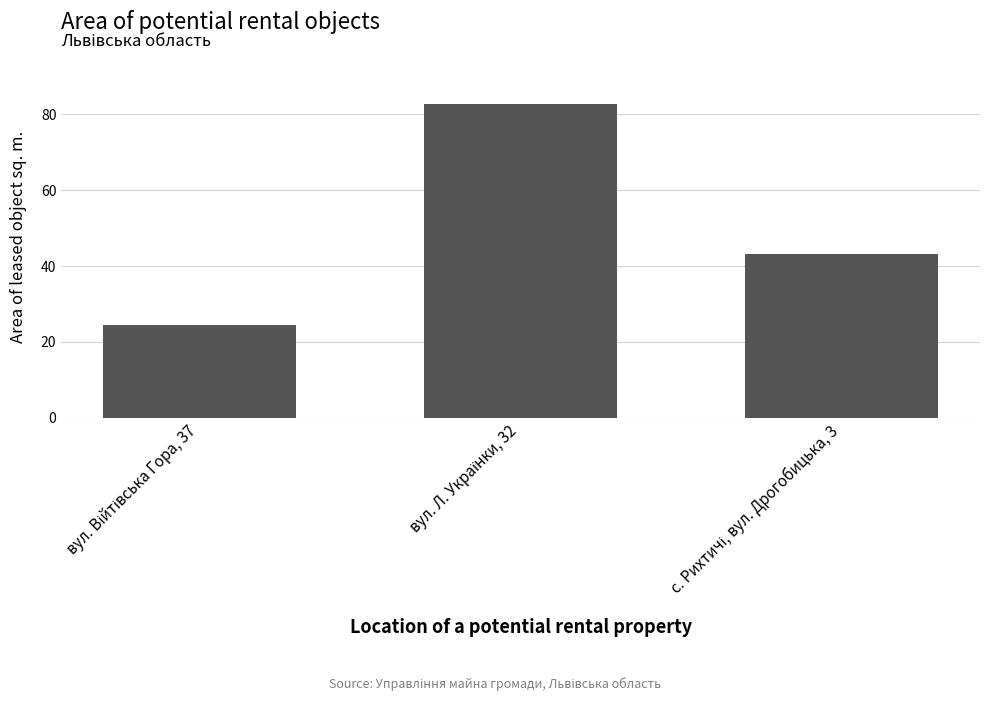

What is the difference between the maximum and minimum values?

58.1